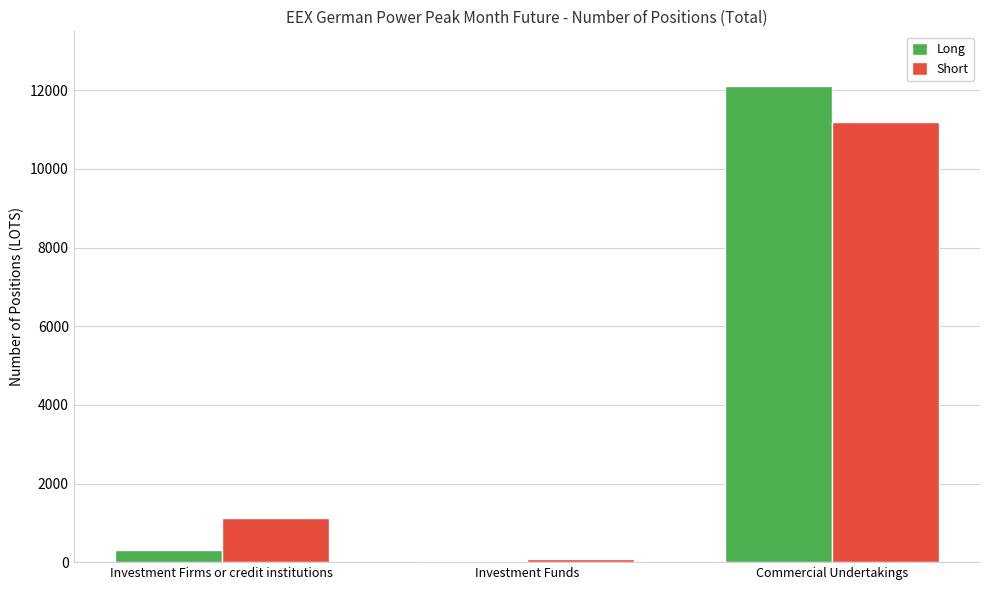

Is the value of Long at Commercial Undertakings greater than the value of Short at Investment Funds?

Yes